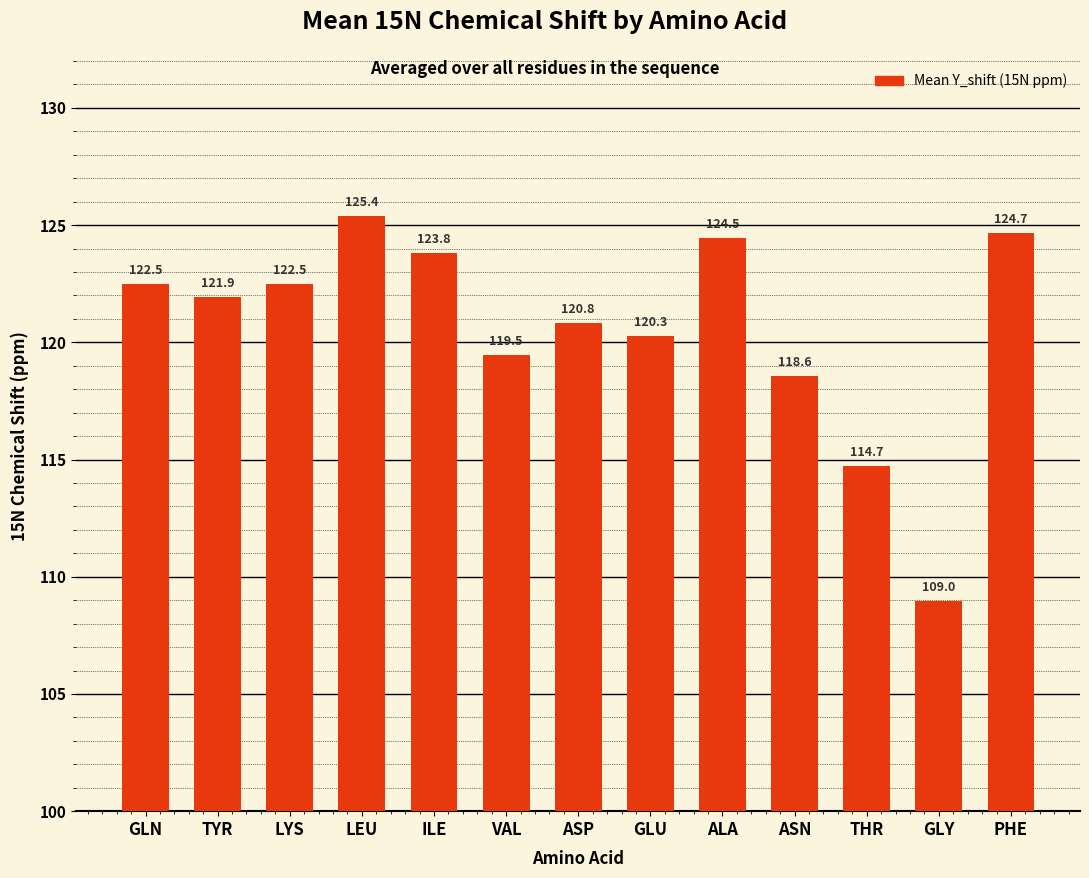

What is the minimum value shown in the chart?

109.0